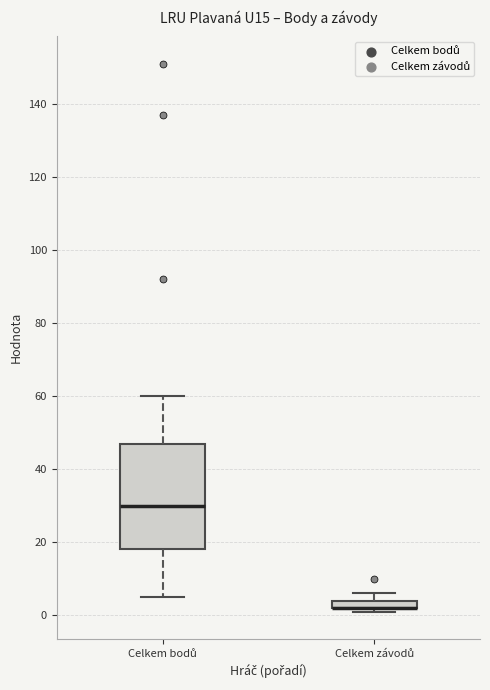

Where is the upper edge of the box for Celkem bodů on the y-axis? The values are not printed on the chart, so give them approximately, as read against the axis.

48